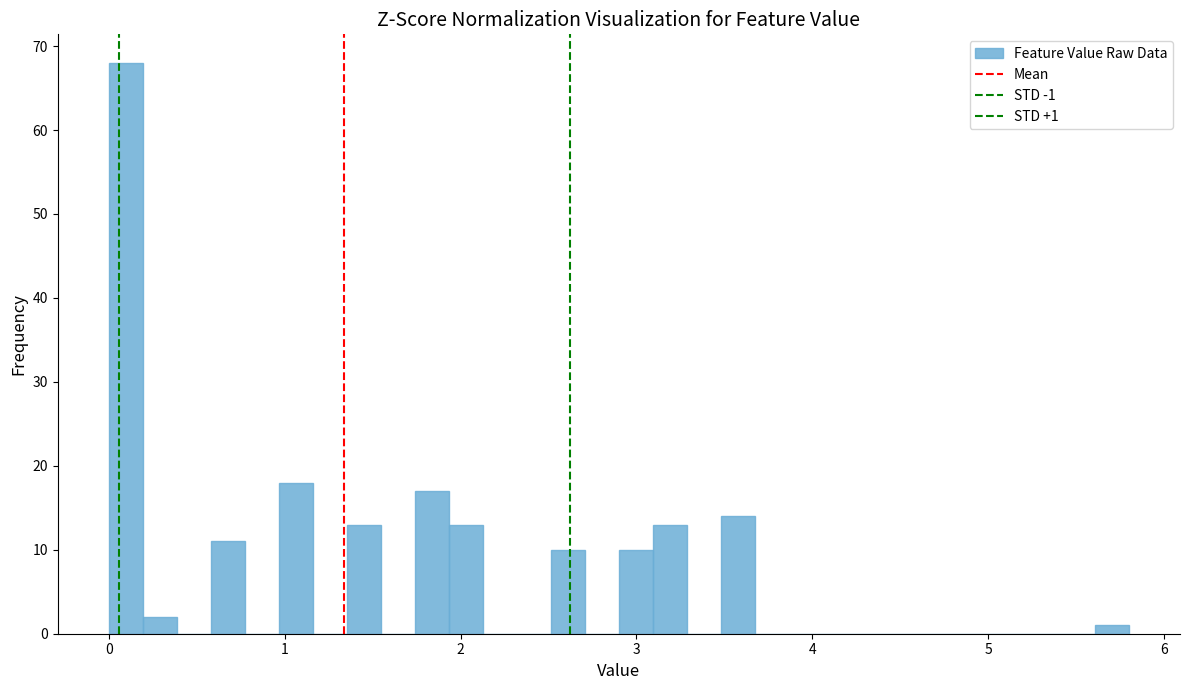

Around what value on the x-axis is the tallest bar? Give the approximate position of its centre, as read against the axis.

0.1